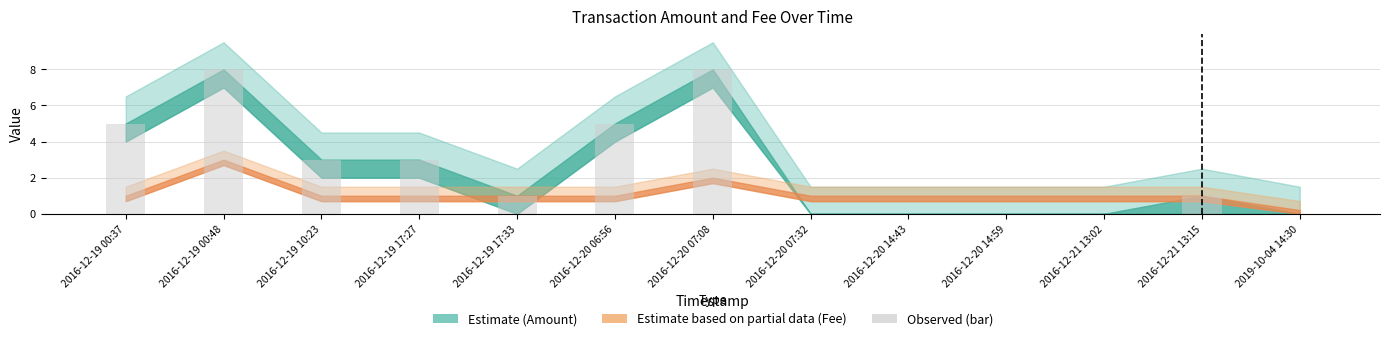

What is the sum of all values?

34.0